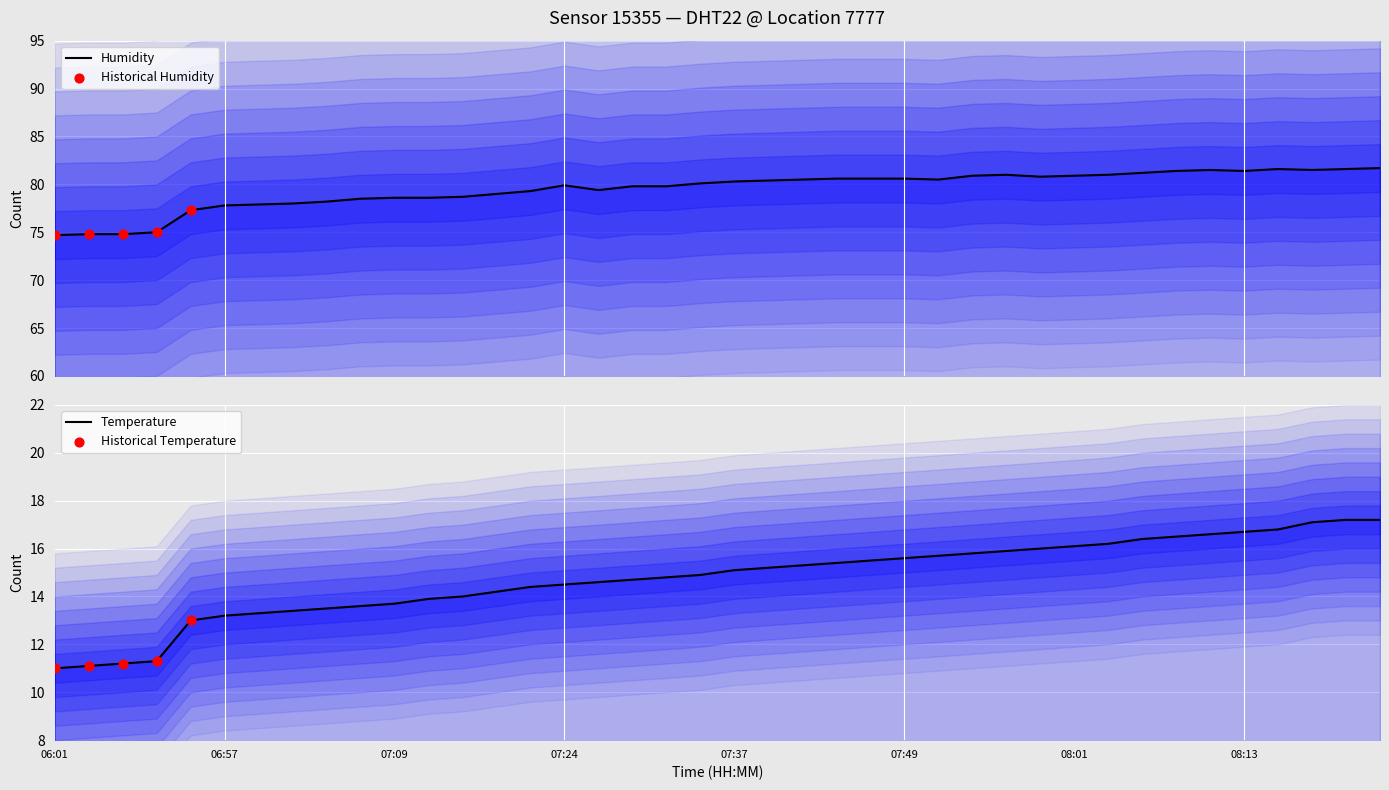

At how many categories does at least one series exceed 54?

40